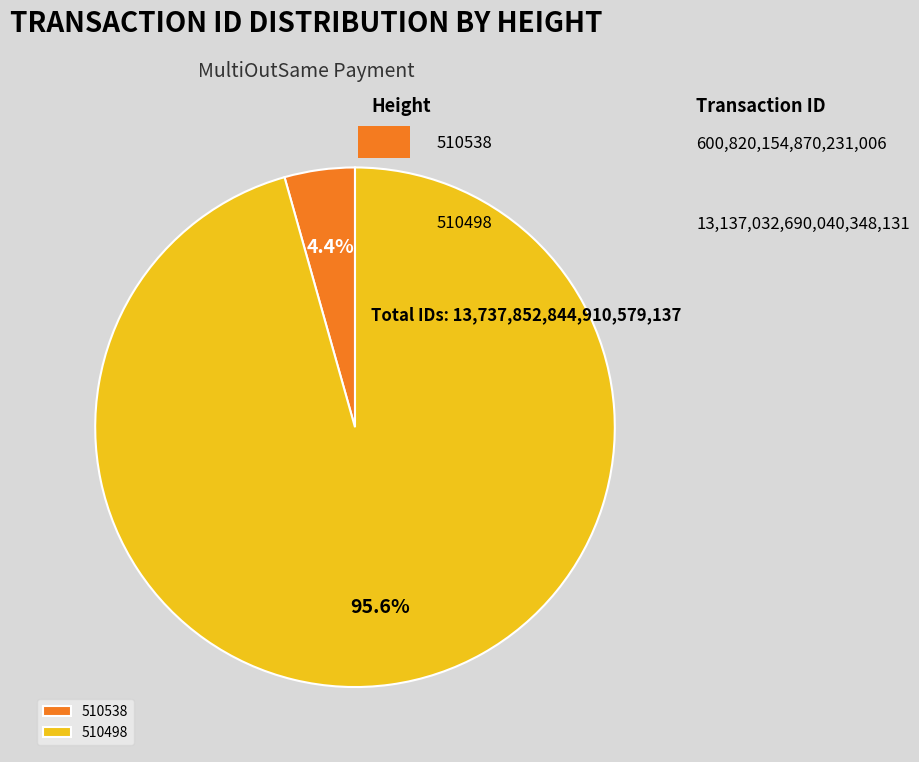

Is it true that 510538 is 14% of the pie?

False